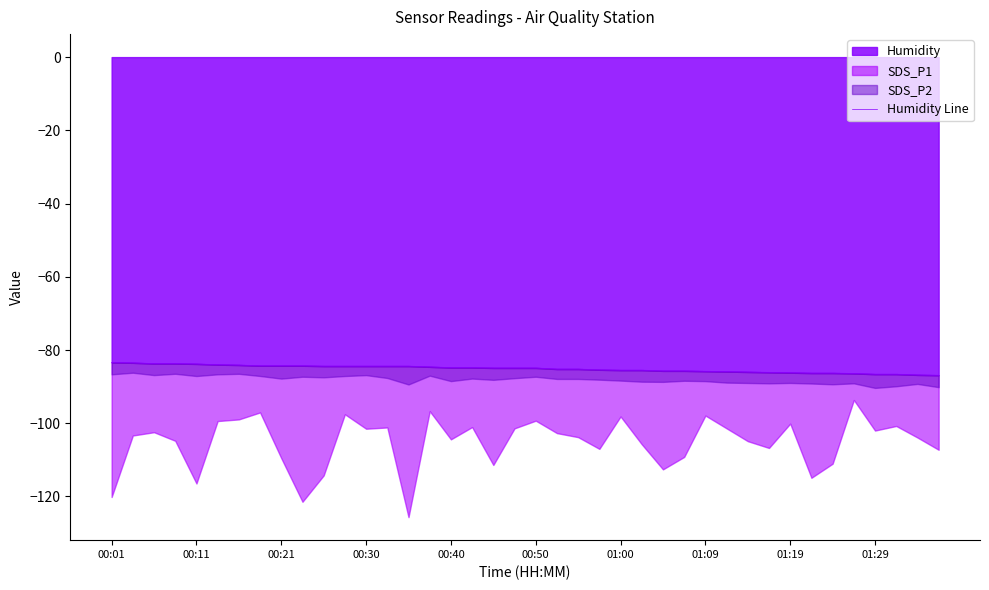

The value at 38 is -86.8. True or false?

True